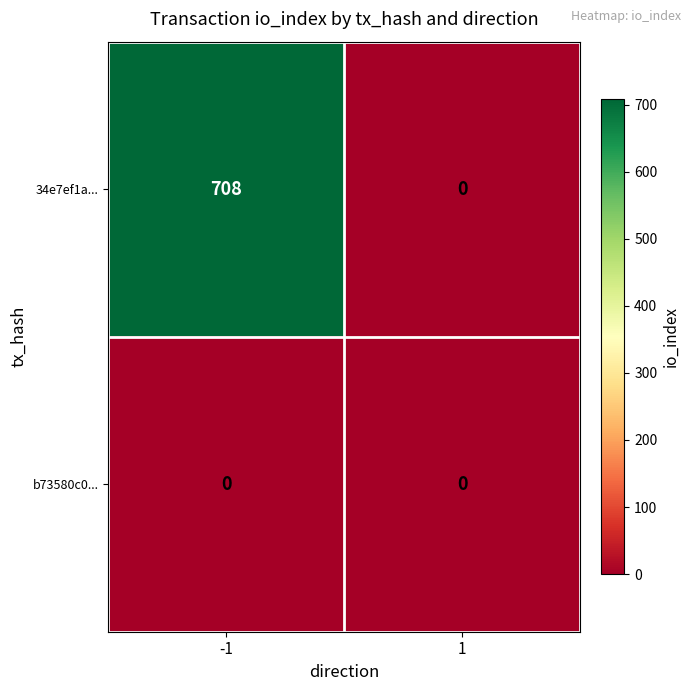

What is the sum of all 34e7ef1a... values?

708